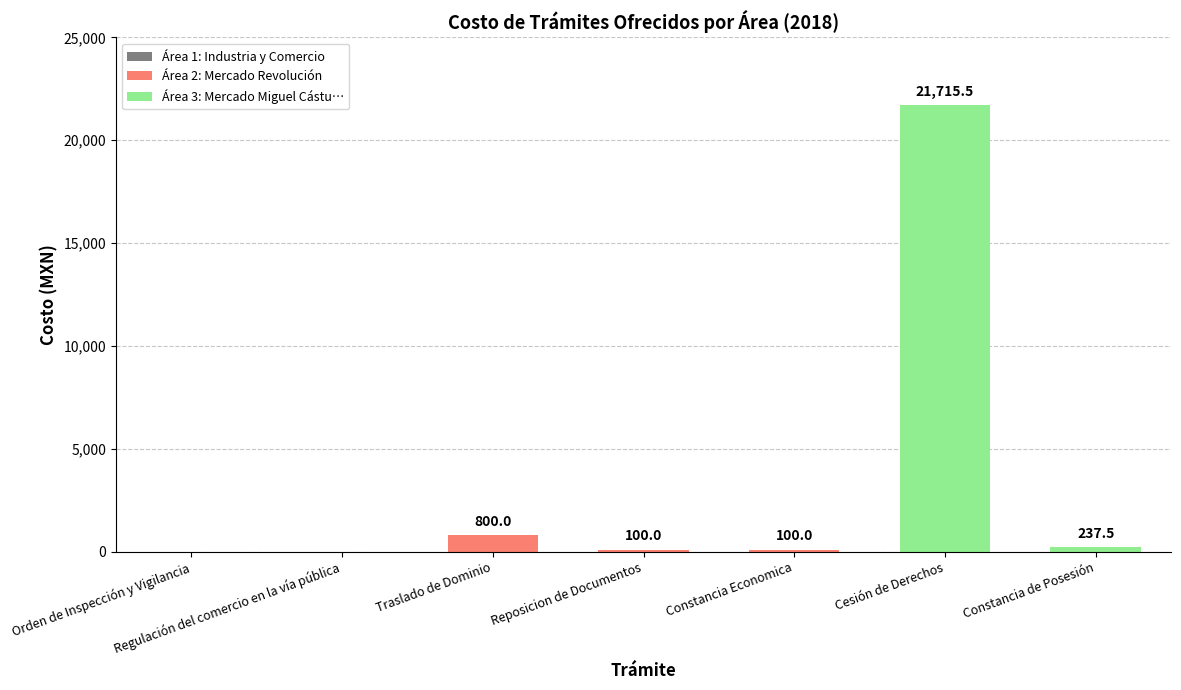

Reading left to right, what are all the values shown in this chart?

Orden de Inspección y Vigilancia=0.0	Regulación del comercio en la vía pública=0.0	Traslado de Dominio=800.0	Reposicion de Documentos=100.0	Constancia Economica=100.0	Cesión de Derechos=21715.5	Constancia de Posesión=237.5